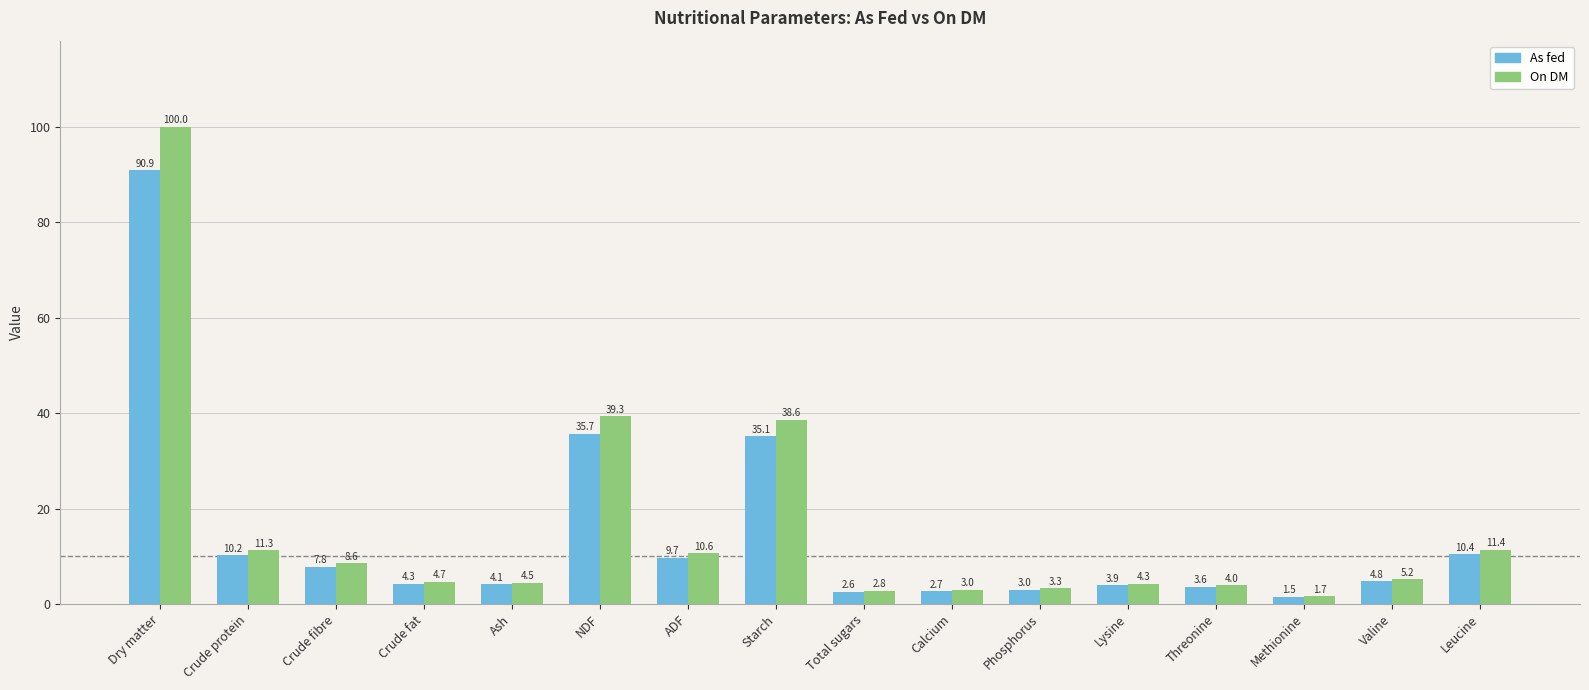

Which series changed the most between ADF and Threonine?

On DM